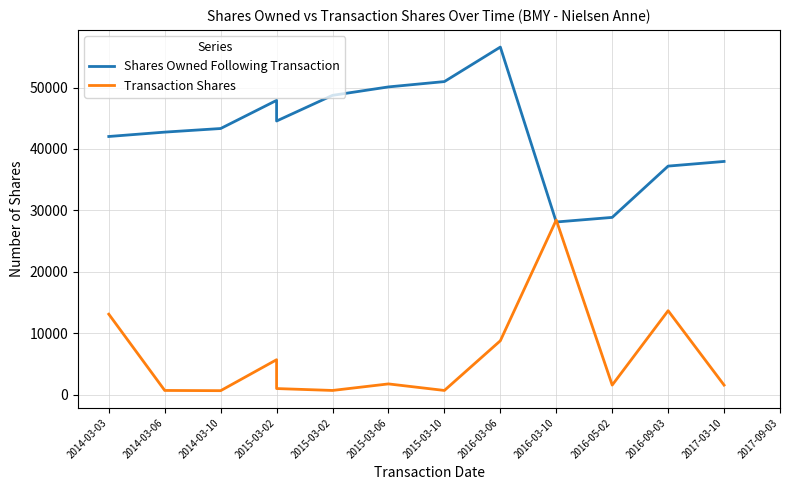

At which category does the chart reach its minimum across all series?

2014-03-10